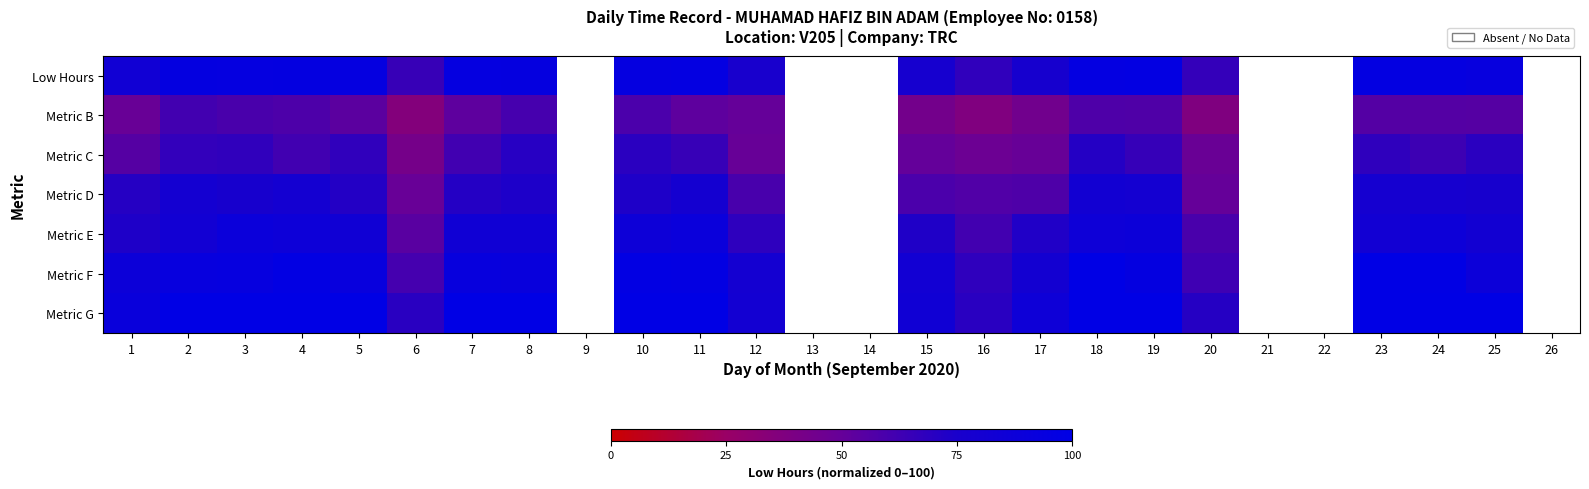

List the series in order of their peak value, highest first.

Metric G, Metric F, Low Hours, Metric E, Metric D, Metric C, Metric B